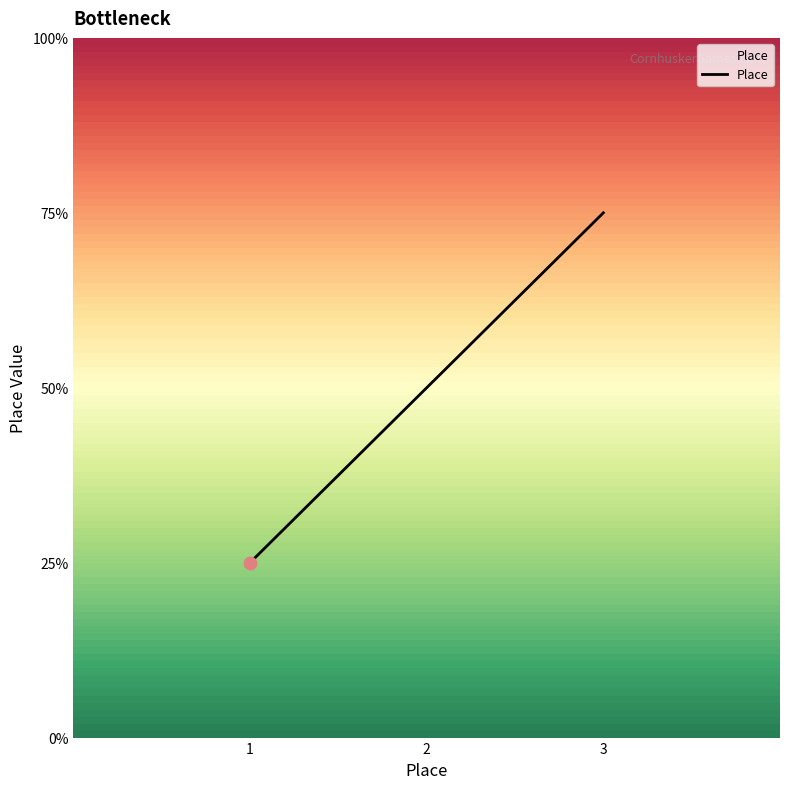

Is this an area chart (filled region under the line)?

Yes